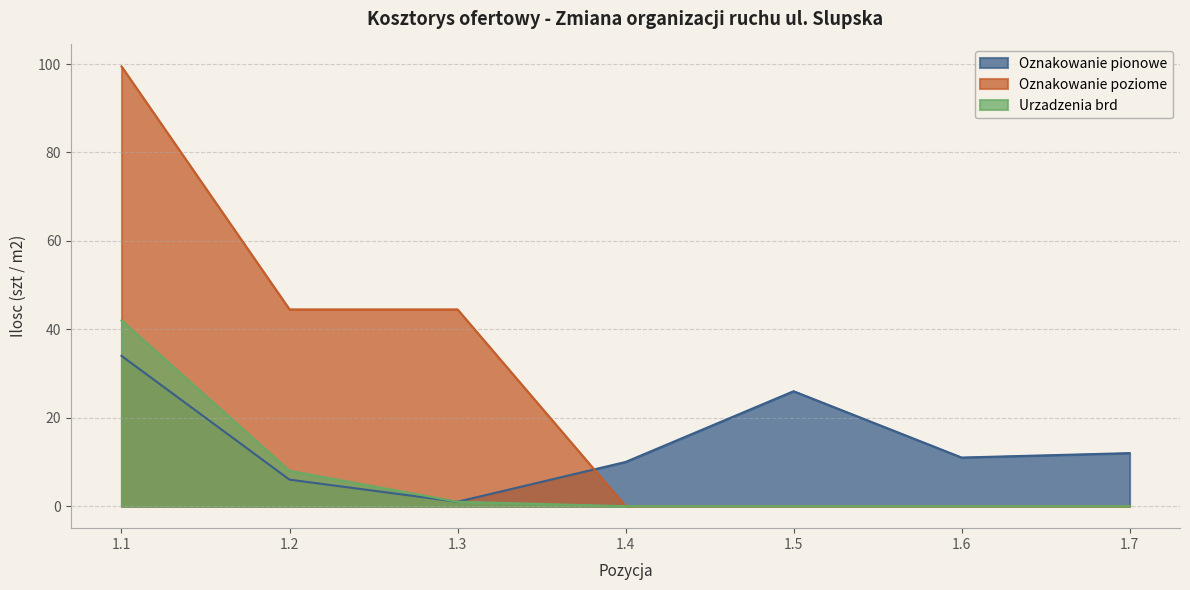

What is the average value of the Urzadzenia brd series?

7.3